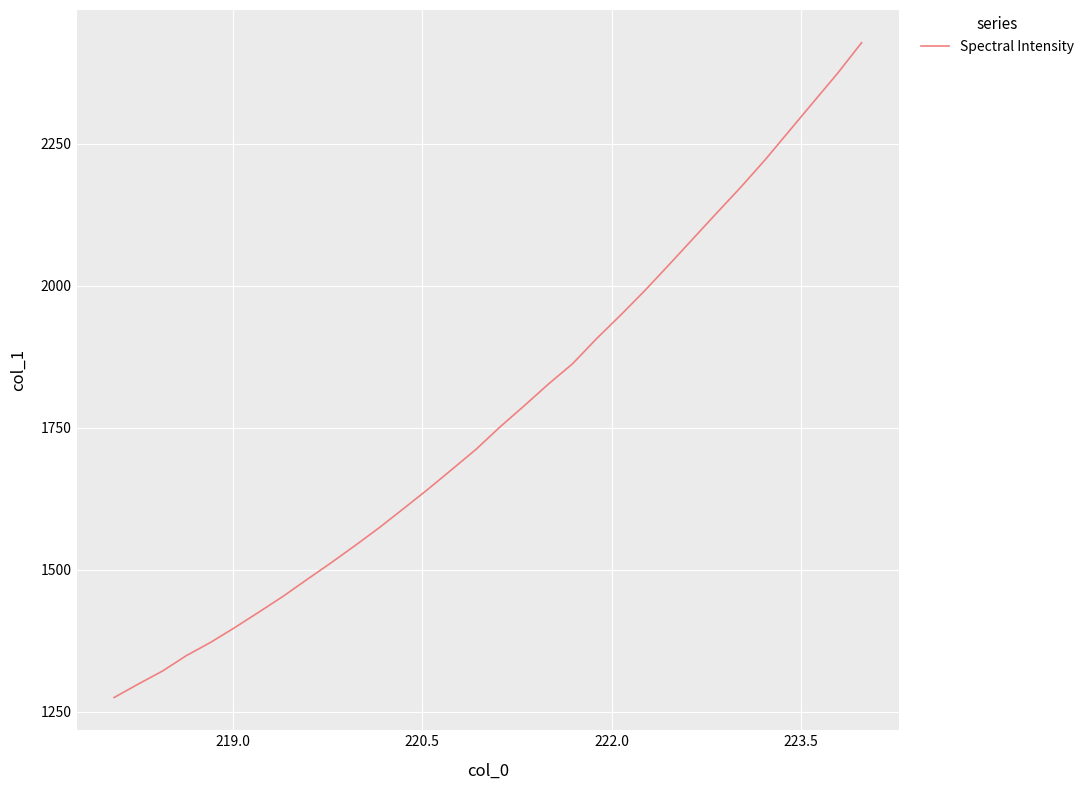

What is the difference between the maximum and minimum values?

1152.7